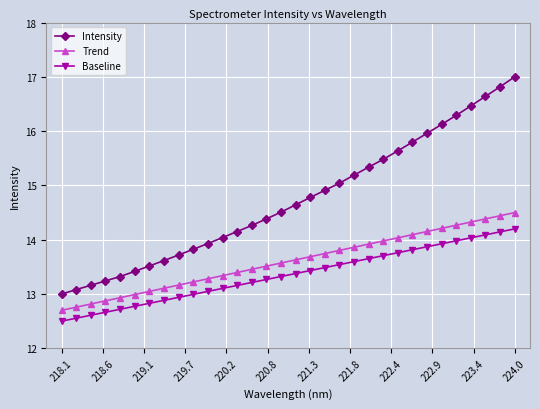

What is the maximum value for Trend?

14.5